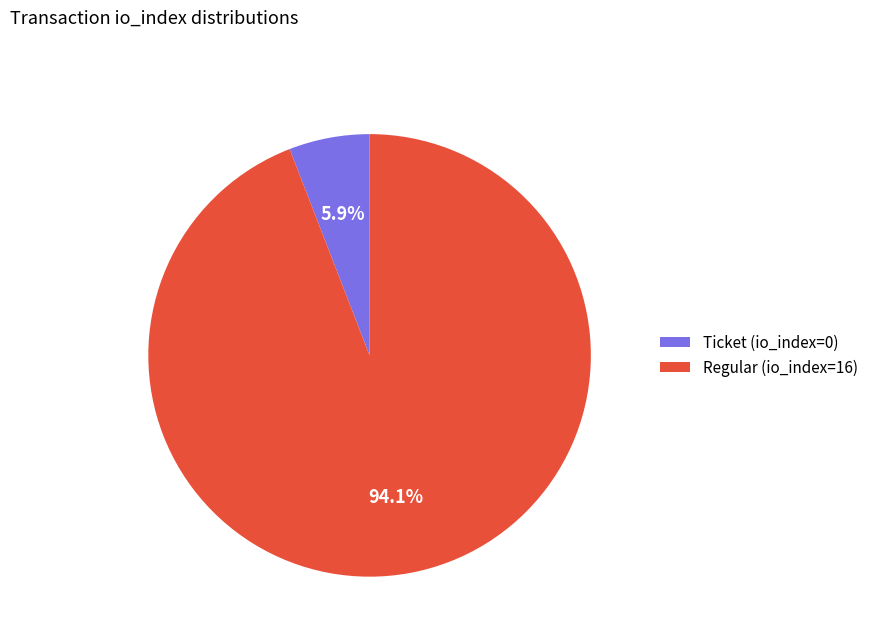

Does Ticket (io_index=0) represent more than half of the total?

No